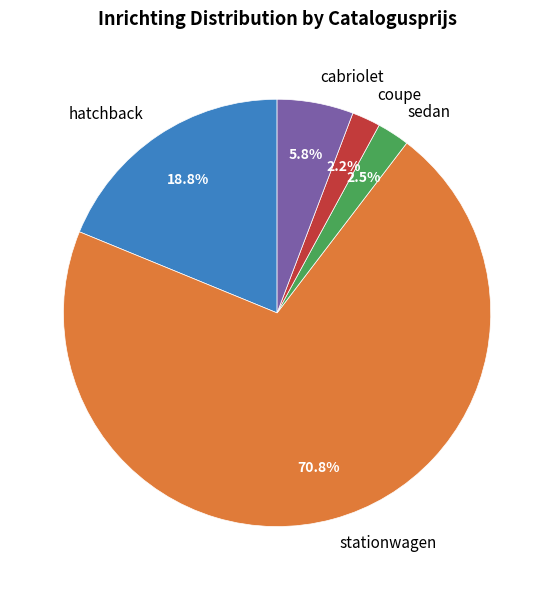

What percentage is NOT represented by coupe?

97.8%